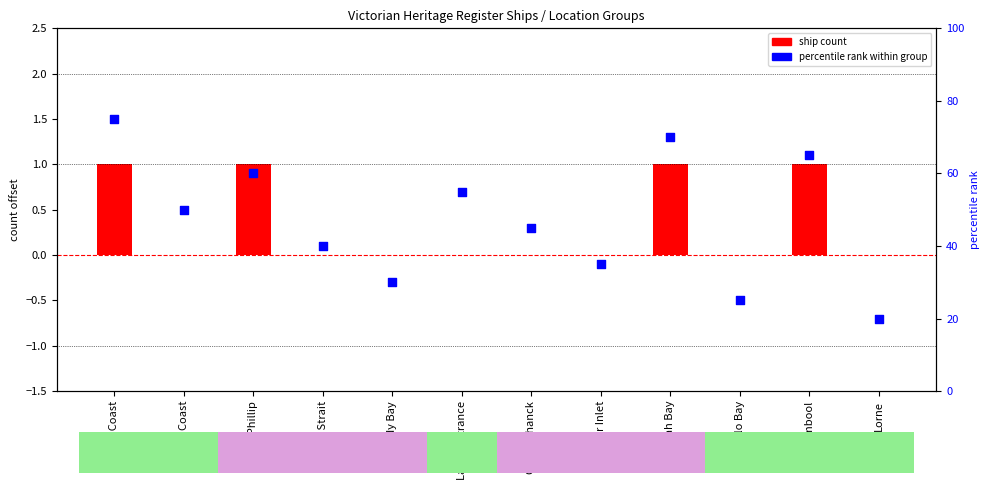

Which series has the widest spread of Y values?

percentile rank within group